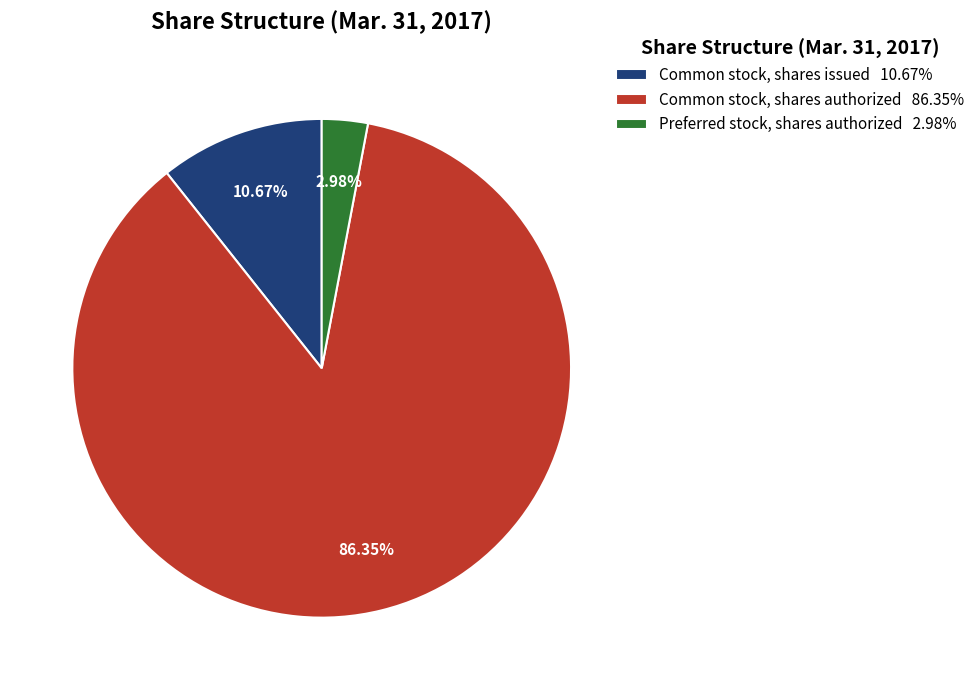

Rank the categories by value from highest to lowest.

Common stock, shares authorized, Common stock, shares issued, Preferred stock, shares authorized